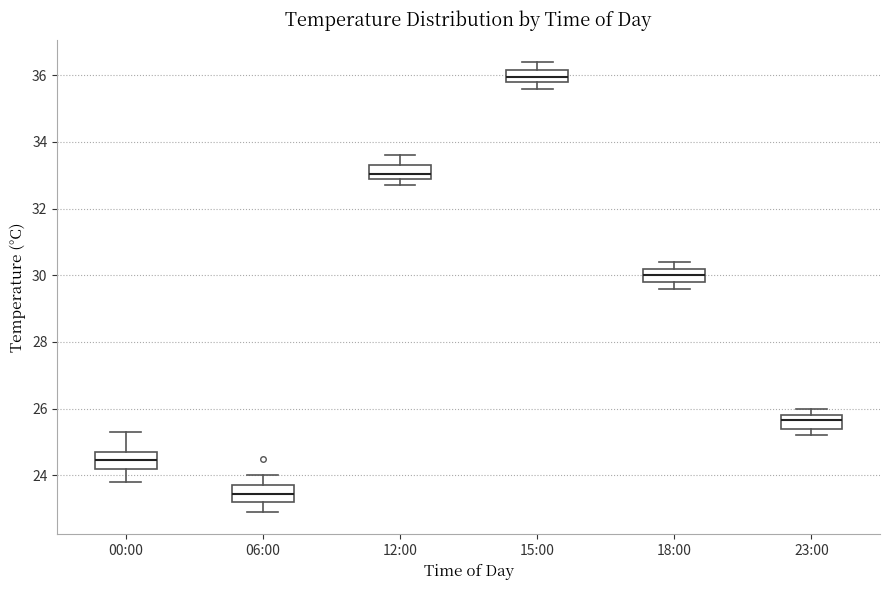

Which box has the lowest median line?

06:00